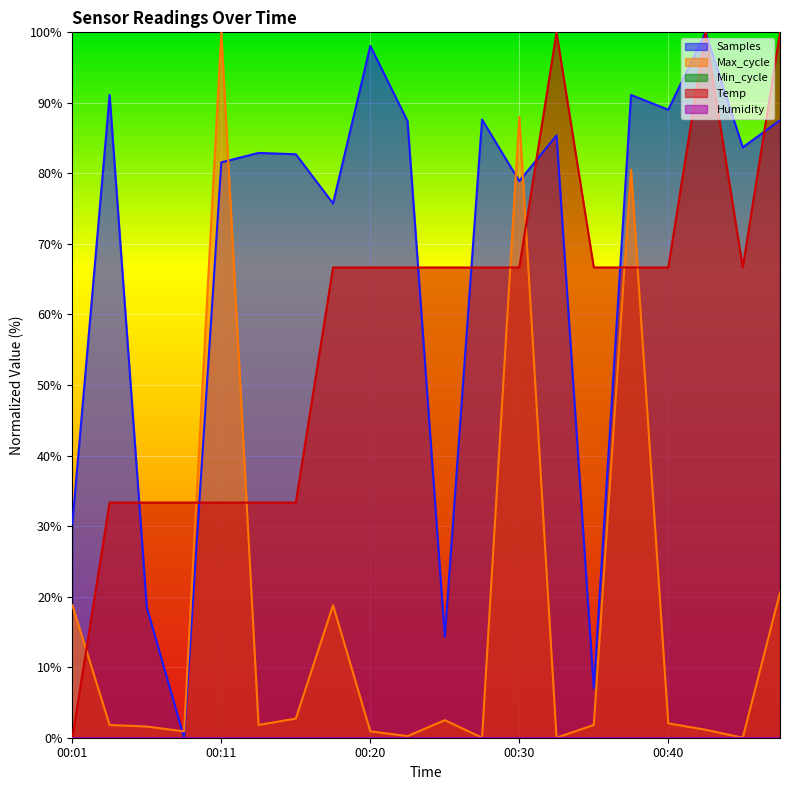

What is the total value across all series at 00:42?

201.1